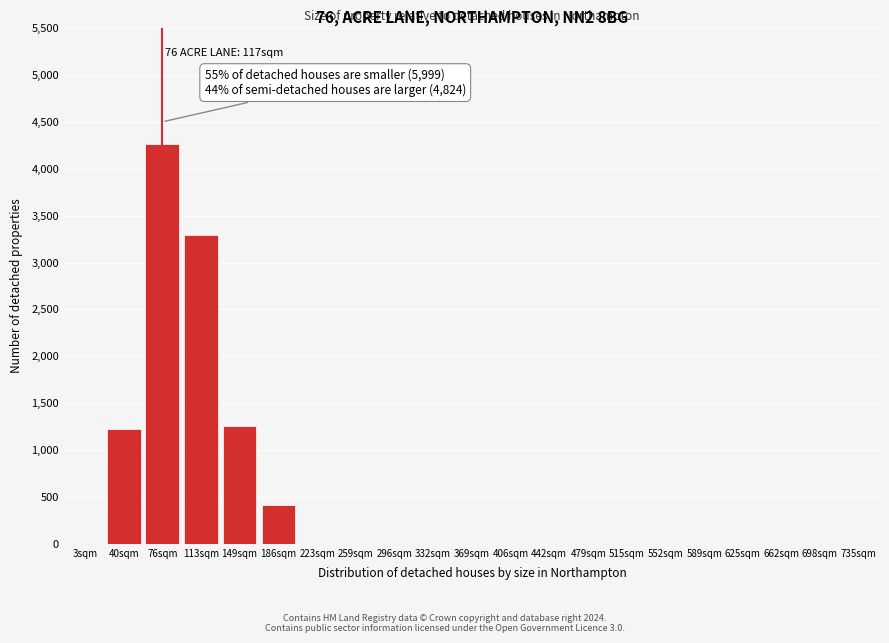

Reading left to right, what are all the values shown in this chart?

3sqm=0	40sqm=1224	76sqm=4260	113sqm=3290	149sqm=1260	186sqm=410	223sqm=0	259sqm=0	296sqm=0	332sqm=0	369sqm=0	406sqm=0	442sqm=0	479sqm=0	515sqm=0	552sqm=0	589sqm=0	625sqm=0	662sqm=0	698sqm=0	735sqm=0